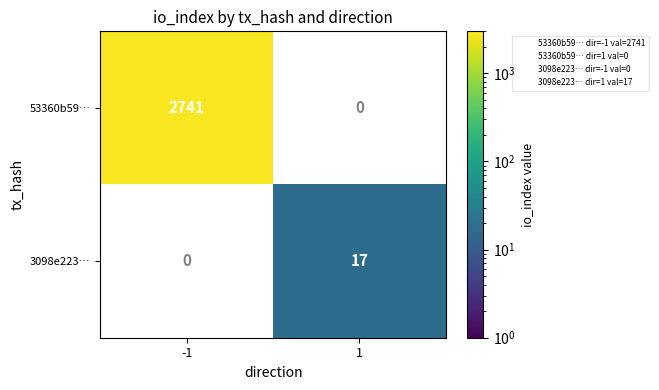

The value of 3098e223… at 1 is 7. True or false?

False